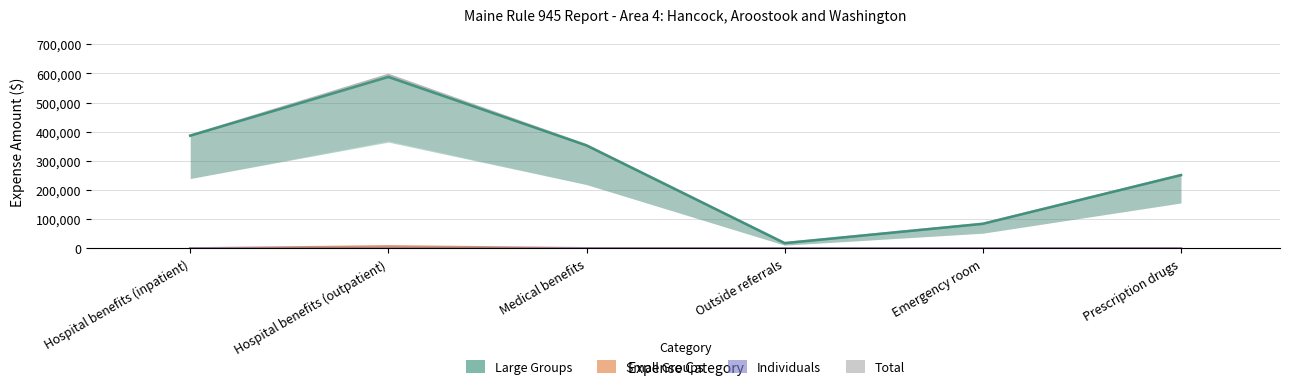

What are all the series names shown in the legend?

Total, Large Groups, Small Groups, Individuals